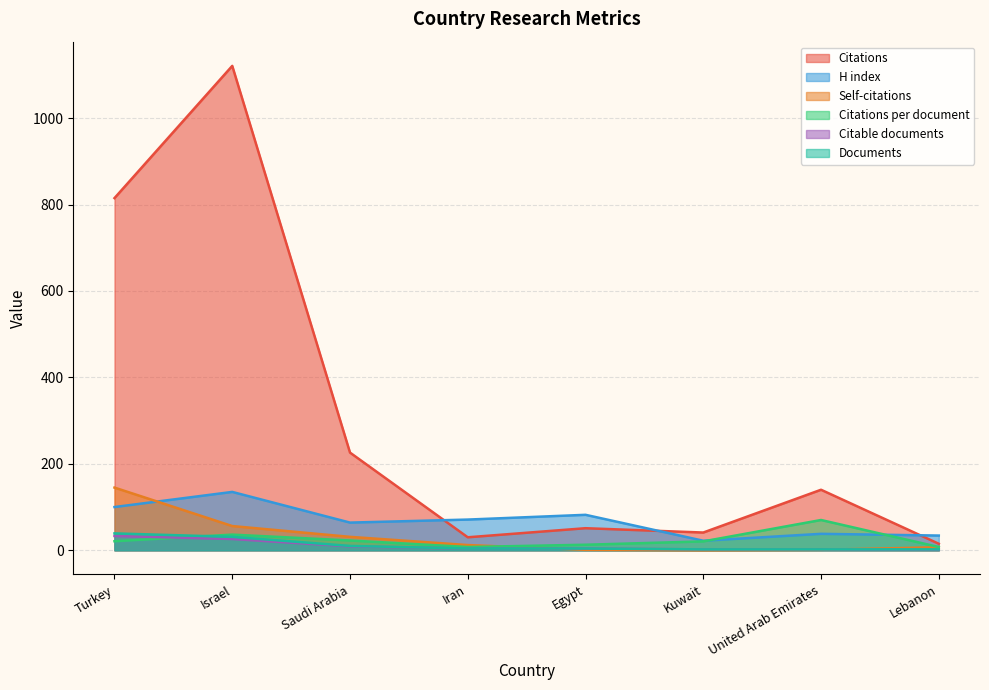

True or false: Citations per document has a value of 5.1 at Iran.

False